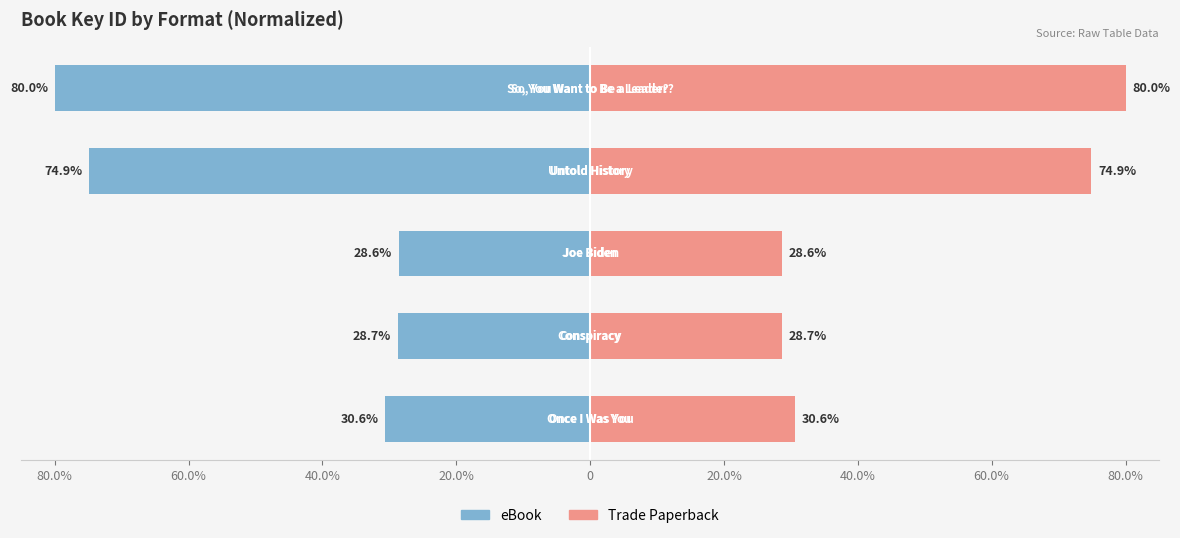

How many bars are there in each group?

2